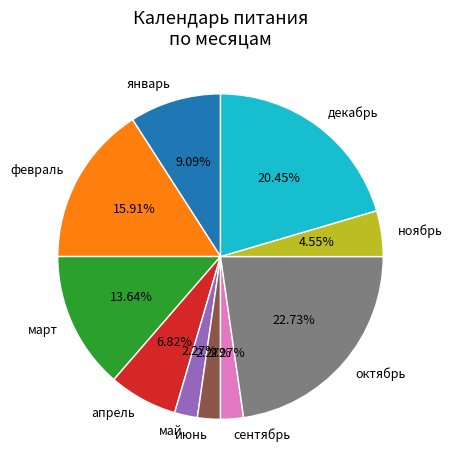

Is it true that февраль is 16% of the pie?

True